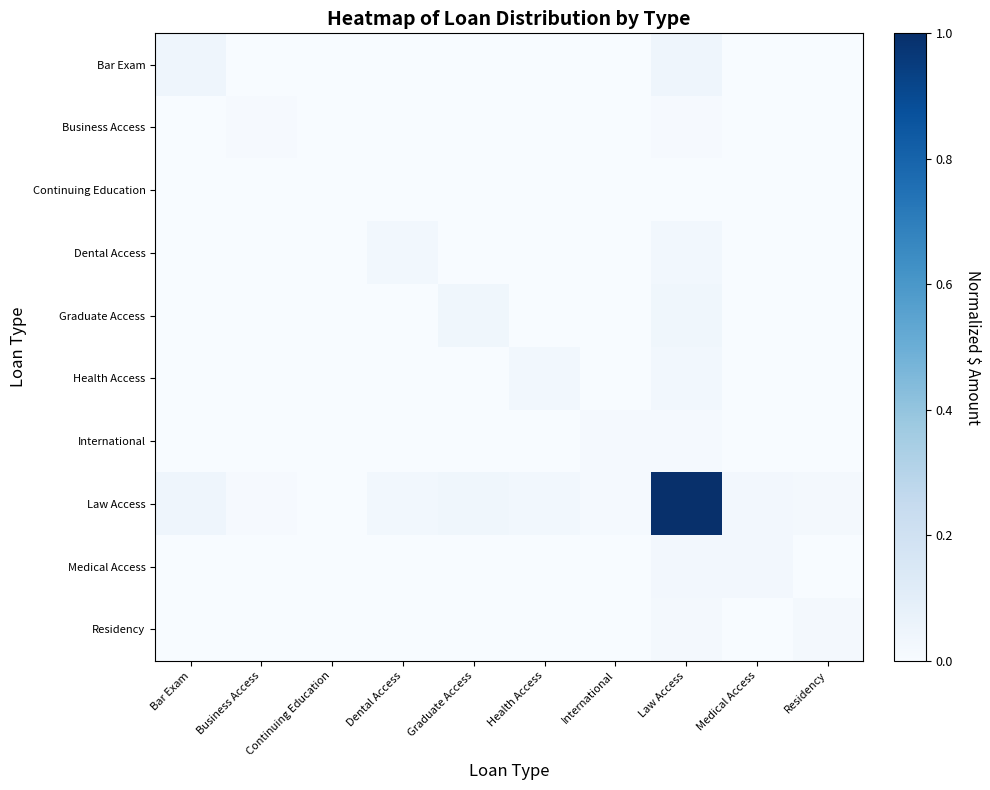

List the series in order of their peak value, lowest first.

Continuing Education, Business Access, International, Residency, Medical Access, Dental Access, Health Access, Graduate Access, Bar Exam, Law Access